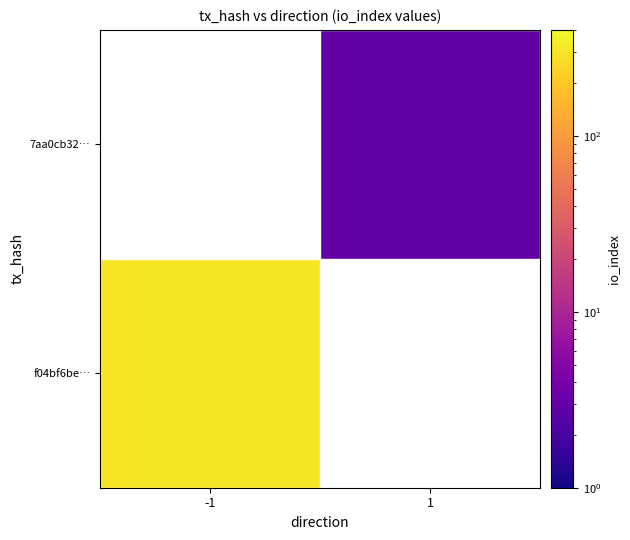

True or false: 7aa0cb32… has a value of 3.0 at 1.

True